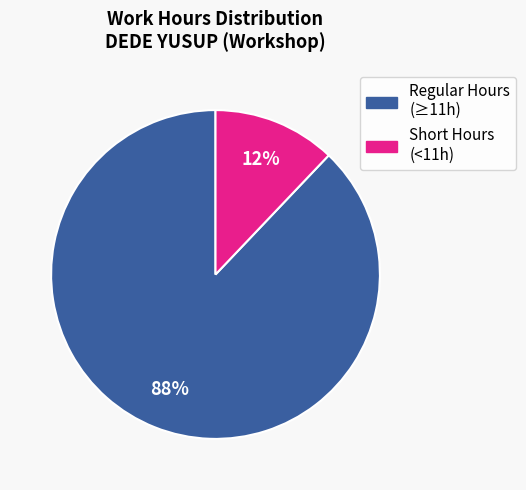

Count the number of slices in the pie.

2